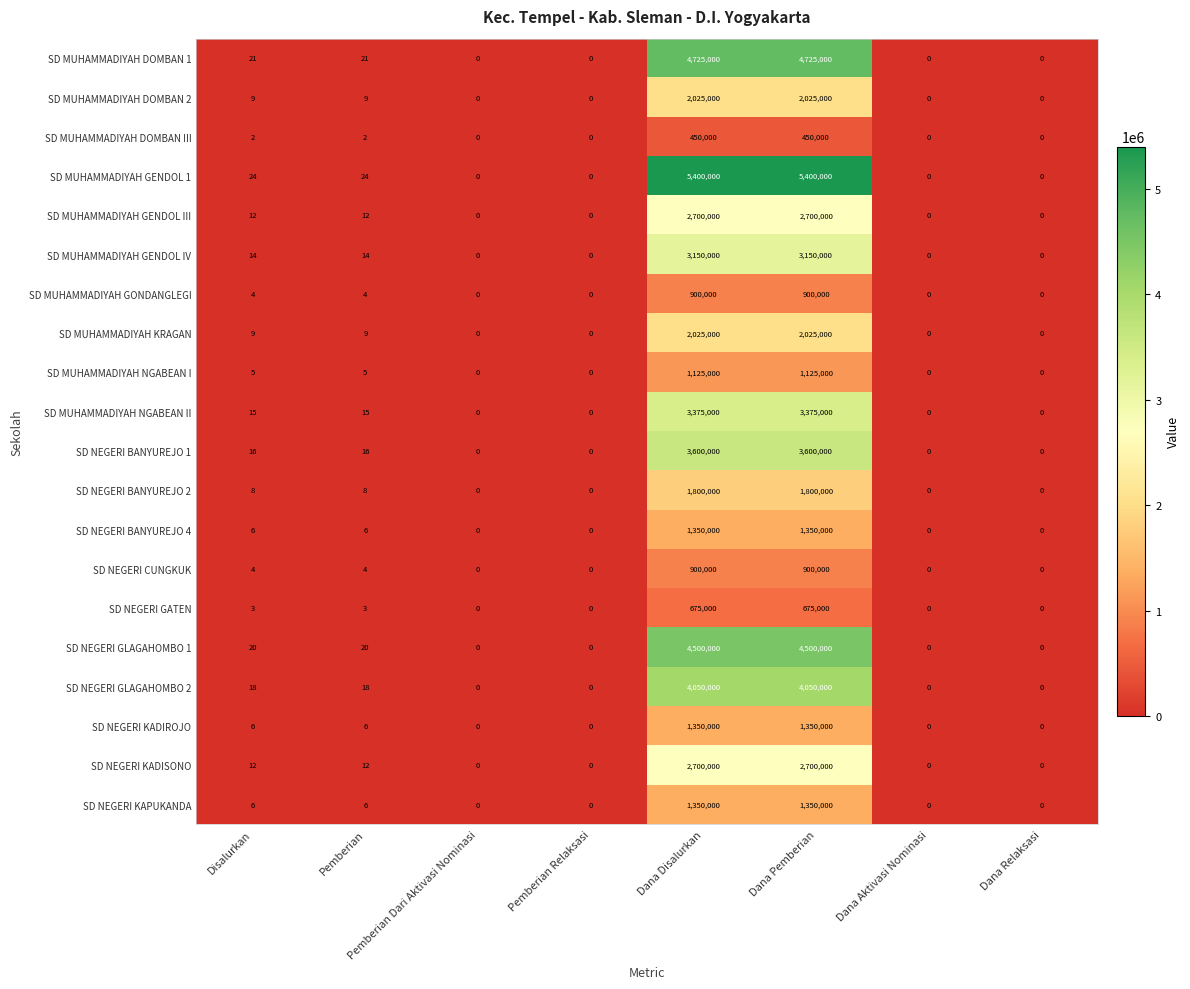

Count the number of categories in the chart.

8